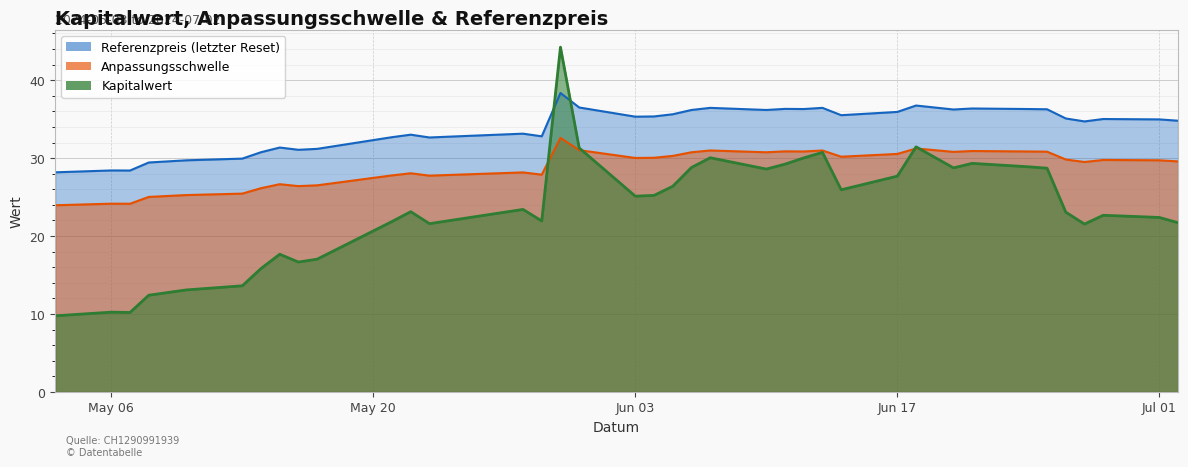

What is the difference between the second highest and second lowest values in the Kapitalwert series?

21.2